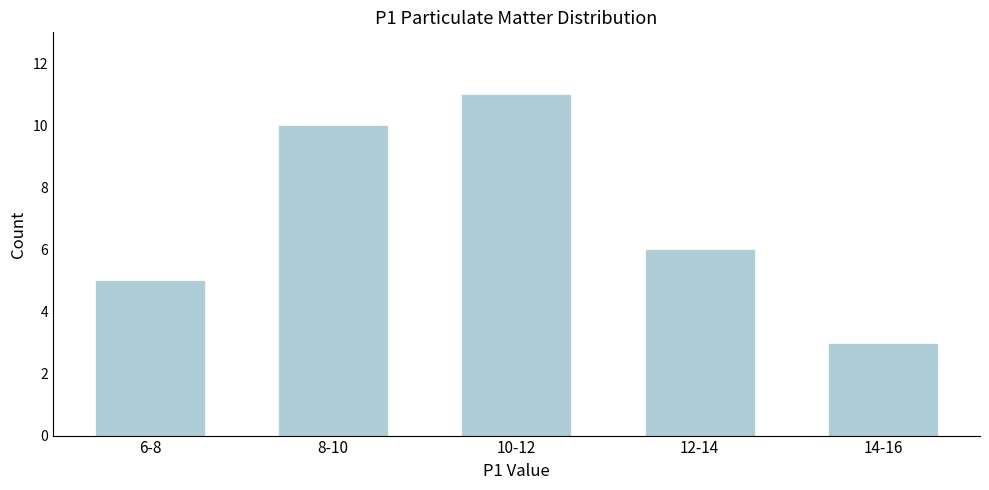

Reading left to right, transcribe all the data shown in this chart.

5	10	11	6	3